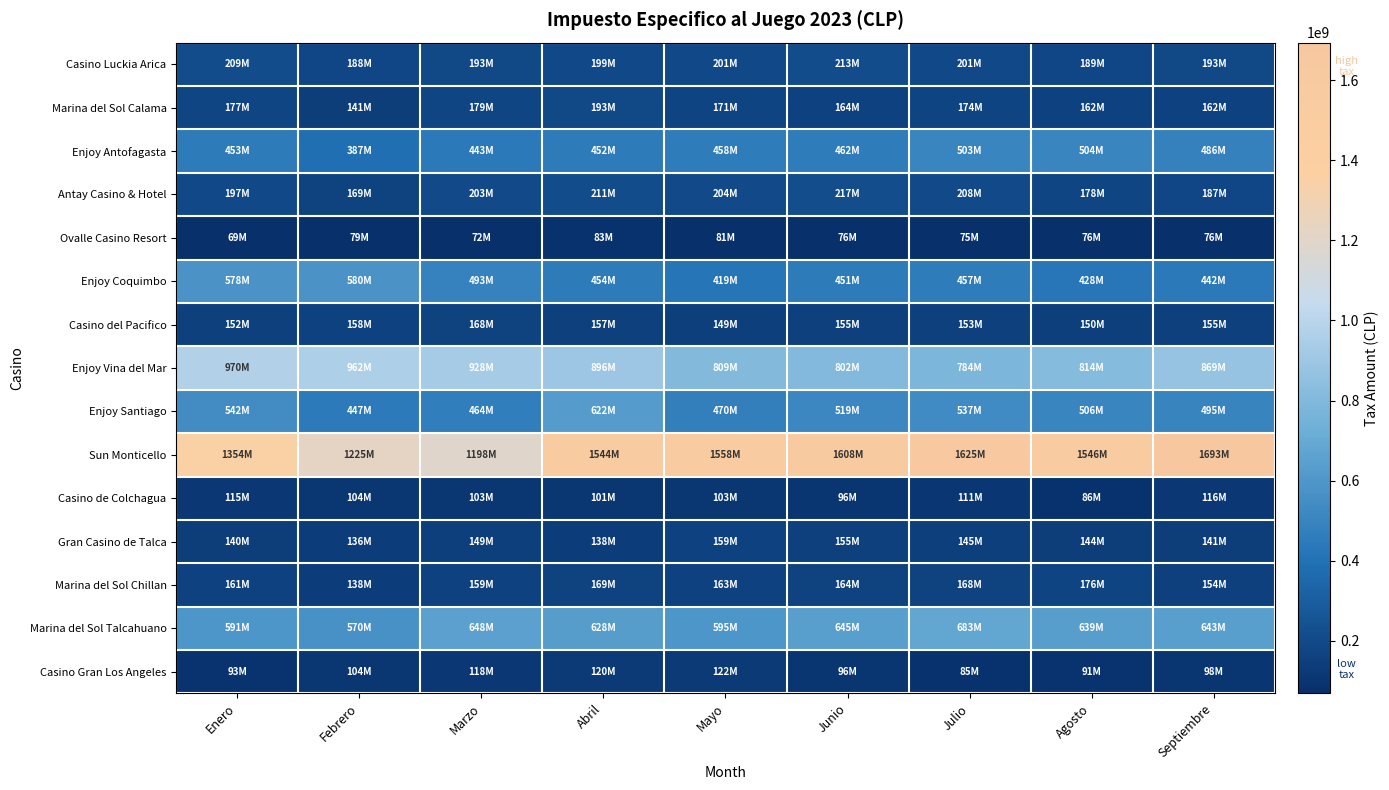

Reading left to right, transcribe all the data shown in this chart.

Casino Luckia Arica: Enero=208701063	Febrero=187782491	Marzo=192969599	Abril=198672483	Mayo=200614136	Junio=213007810	Julio=200744126	Agosto=188671321	Septiembre=193067403
Marina del Sol Calama: Enero=177314443	Febrero=141422741	Marzo=178694649	Abril=192624760	Mayo=170810247	Junio=163861869	Julio=174256336	Agosto=162019667	Septiembre=162377837
Enjoy Antofagasta: Enero=452804286	Febrero=386571130	Marzo=443183624	Abril=451949653	Mayo=458261773	Junio=462082506	Julio=502690023	Agosto=504025458	Septiembre=486068633
Antay Casino & Hotel: Enero=197116812	Febrero=168533931	Marzo=203138136	Abril=210722946	Mayo=203949312	Junio=216770358	Julio=208333475	Agosto=177841691	Septiembre=187380175
Ovalle Casino Resort: Enero=69071119	Febrero=79183513	Marzo=71540699	Abril=83288847	Mayo=80630305	Junio=76379184	Julio=75118076	Agosto=75878243	Septiembre=76193193
Enjoy Coquimbo: Enero=577639577	Febrero=580189855	Marzo=492599575	Abril=453549910	Mayo=418845915	Junio=451422980	Julio=456620857	Agosto=428029859	Septiembre=442343451
Casino del Pacifico: Enero=152001213	Febrero=158039357	Marzo=167544966	Abril=156851222	Mayo=149052578	Junio=154787298	Julio=152509195	Agosto=150034648	Septiembre=154839382
Enjoy Vina del Mar: Enero=970273019	Febrero=961972409	Marzo=928252576	Abril=895957300	Mayo=809165595	Junio=801507407	Julio=783927307	Agosto=813697308	Septiembre=868897474
Enjoy Santiago: Enero=541831723	Febrero=447315349	Marzo=463648422	Abril=622344271	Mayo=470169377	Junio=519276557	Julio=537193810	Agosto=505751493	Septiembre=495208932
Sun Monticello: Enero=1353786111	Febrero=1224527223	Marzo=1197966849	Abril=1543580979	Mayo=1557750902	Junio=1607773769	Julio=1625038255	Agosto=1545589229	Septiembre=1693408821
Casino de Colchagua: Enero=114685384	Febrero=104188274	Marzo=102953011	Abril=101486905	Mayo=102567111	Junio=96457655	Julio=110743967	Agosto=86151192	Septiembre=116035855
Gran Casino de Talca: Enero=139532304	Febrero=136355876	Marzo=149367608	Abril=138406580	Mayo=159094938	Junio=154810776	Julio=145234515	Agosto=144218218	Septiembre=140781907
Marina del Sol Chillan: Enero=160759583	Febrero=138000693	Marzo=158616401	Abril=168554027	Mayo=163314110	Junio=164440832	Julio=168105301	Agosto=176025414	Septiembre=154014876
Marina del Sol Talcahuano: Enero=590951922	Febrero=570045508	Marzo=648492077	Abril=627720917	Mayo=595476608	Junio=645077718	Julio=682804293	Agosto=638552488	Septiembre=643184697
Casino Gran Los Angeles: Enero=93356943	Febrero=103600554	Marzo=117913790	Abril=120015529	Mayo=122380678	Junio=95739848	Julio=84889927	Agosto=90626104	Septiembre=98445670